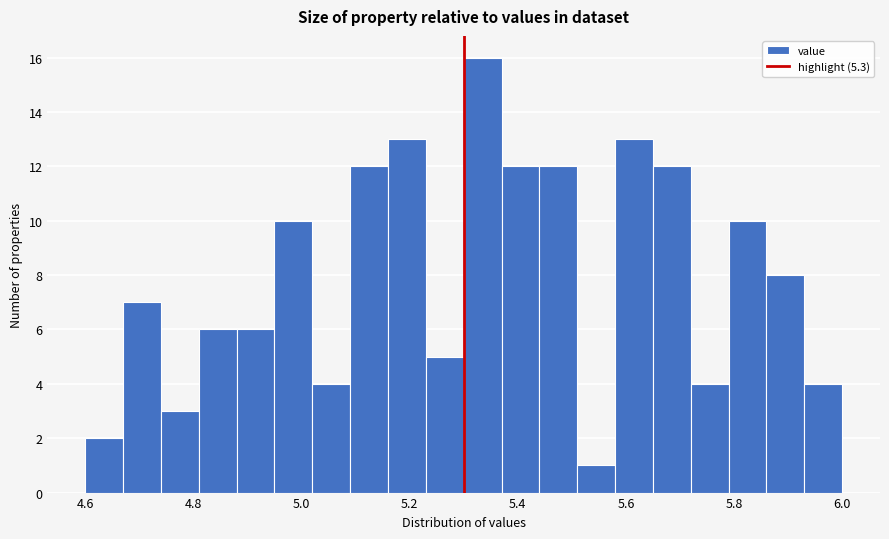

Read against the x-axis, roughly where is the centre of the tallest bar?

5.34